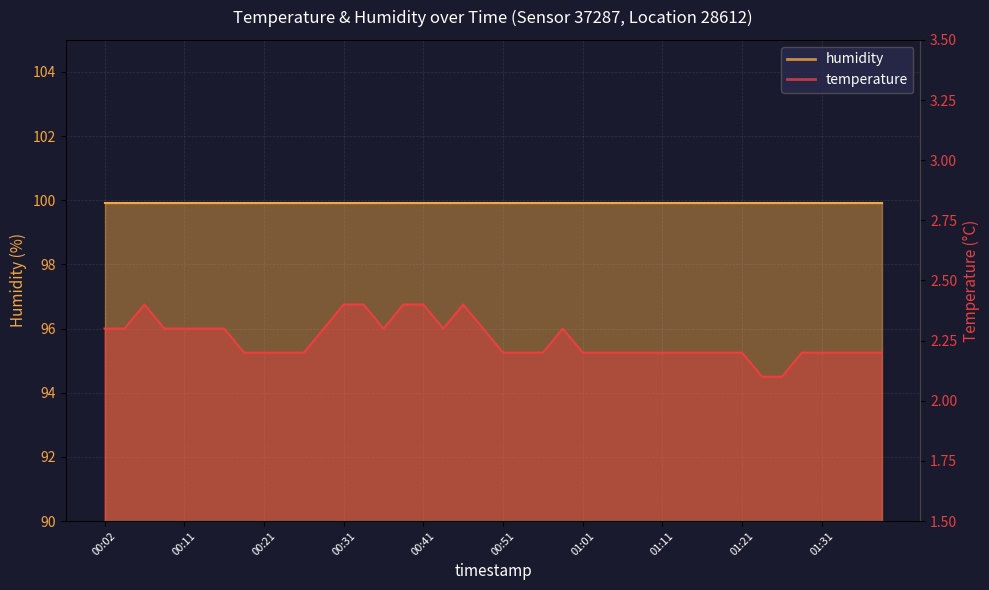

Is it true that the value at 00:29 is 2.3?

True